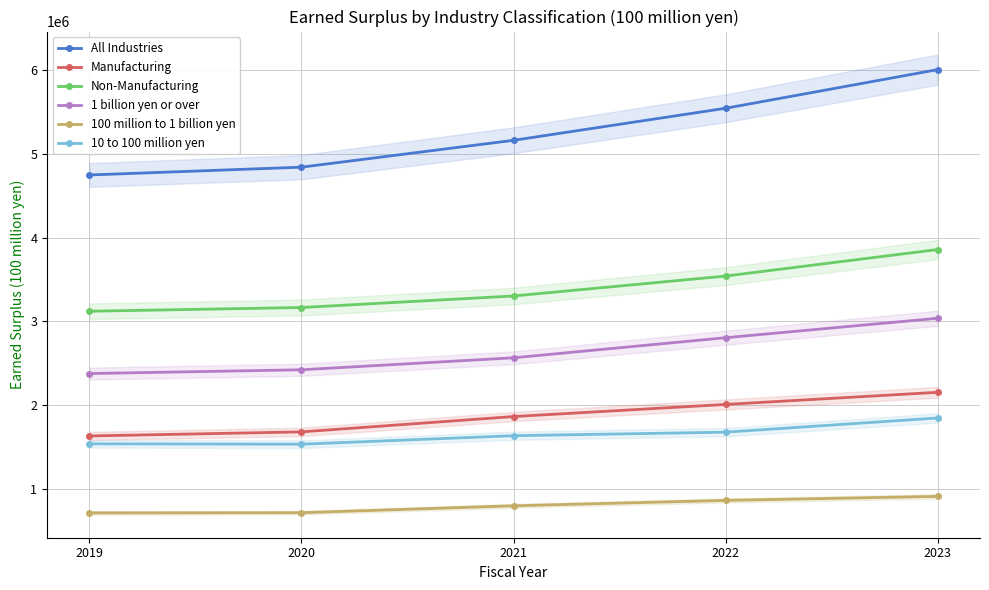

How many categories are shown in the chart?

5